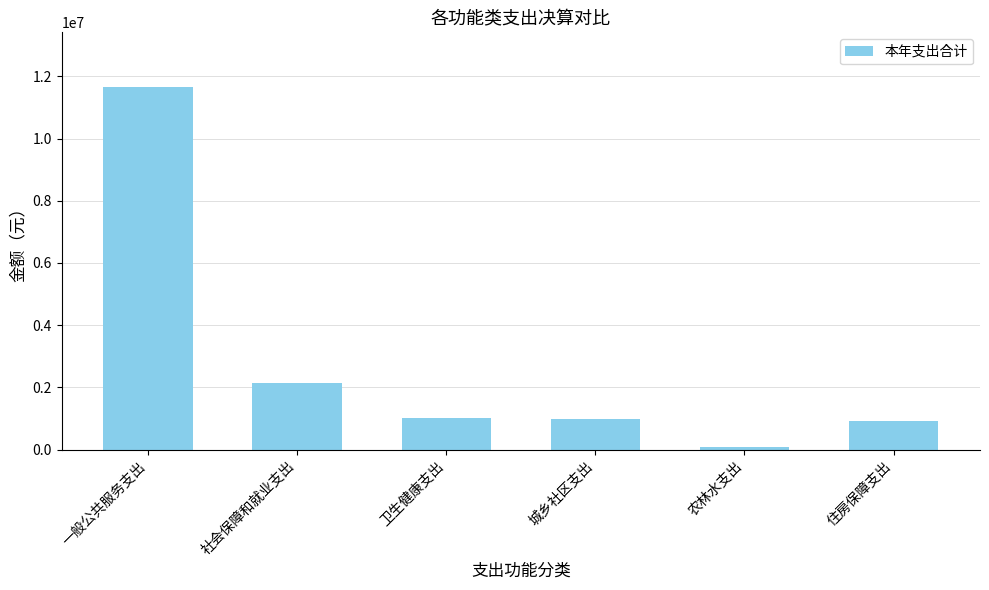

What is the maximum value shown in the chart?

11666026.1